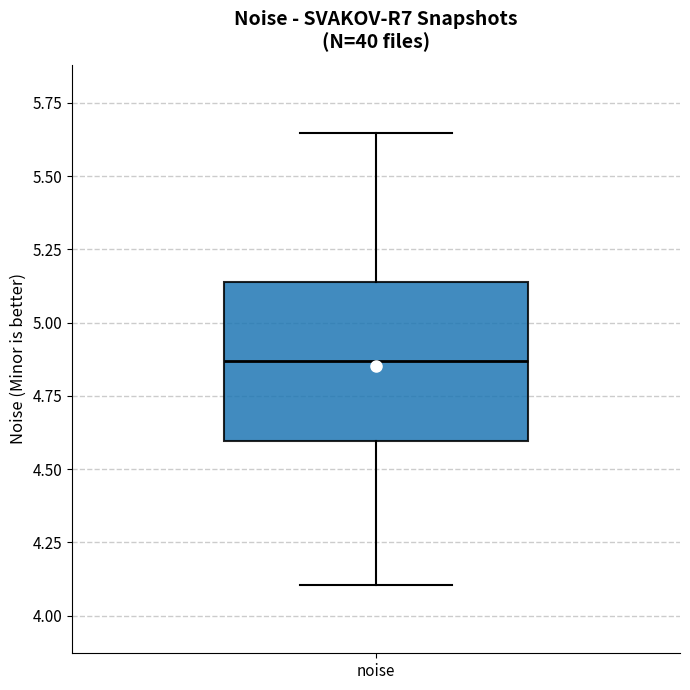

Transcribe this box plot: give where the median line is, the range the box spans, and where the two whiskers end, as read against the y-axis. The values are not printed on the chart, so give them approximately, as read against the axis.

median 4.85, box 4.60 to 5.15, whiskers 4.10 to 5.65